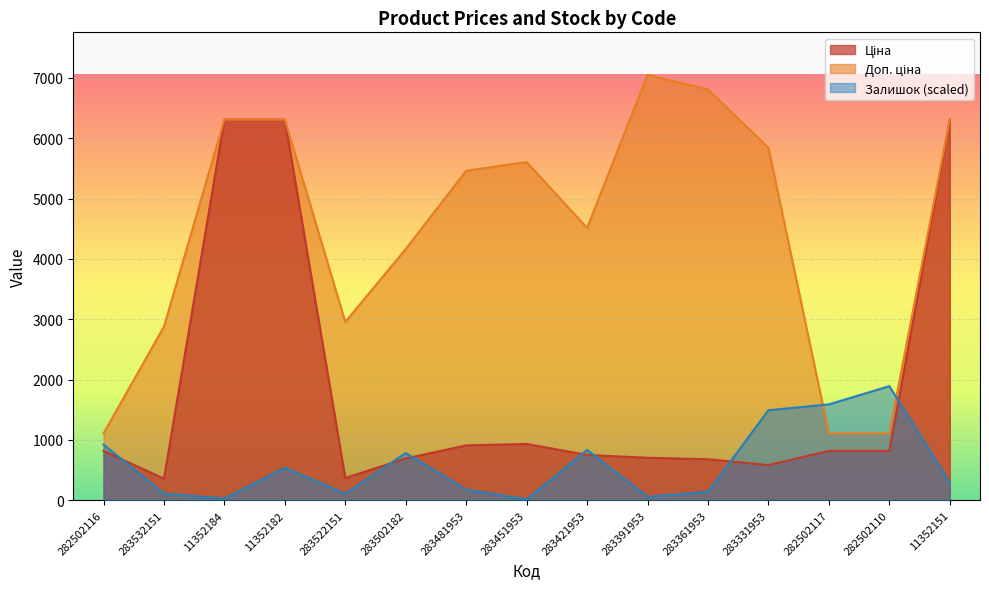

What is the value of the Доп. ціна point at the 9th from the left?

4513.3